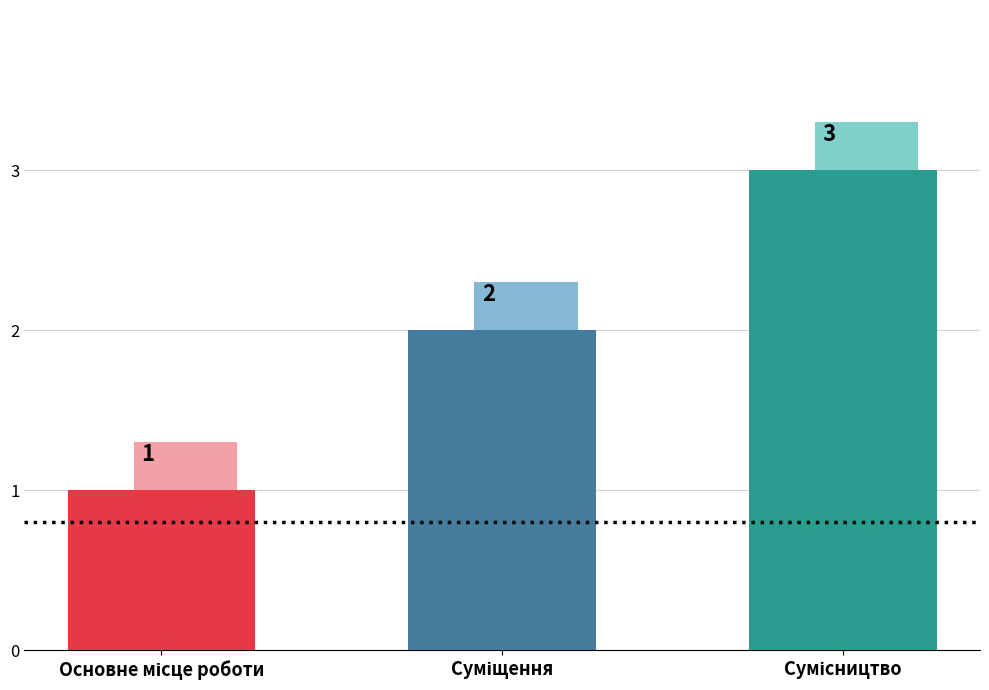

What is the approximate value at Суміщення?

2